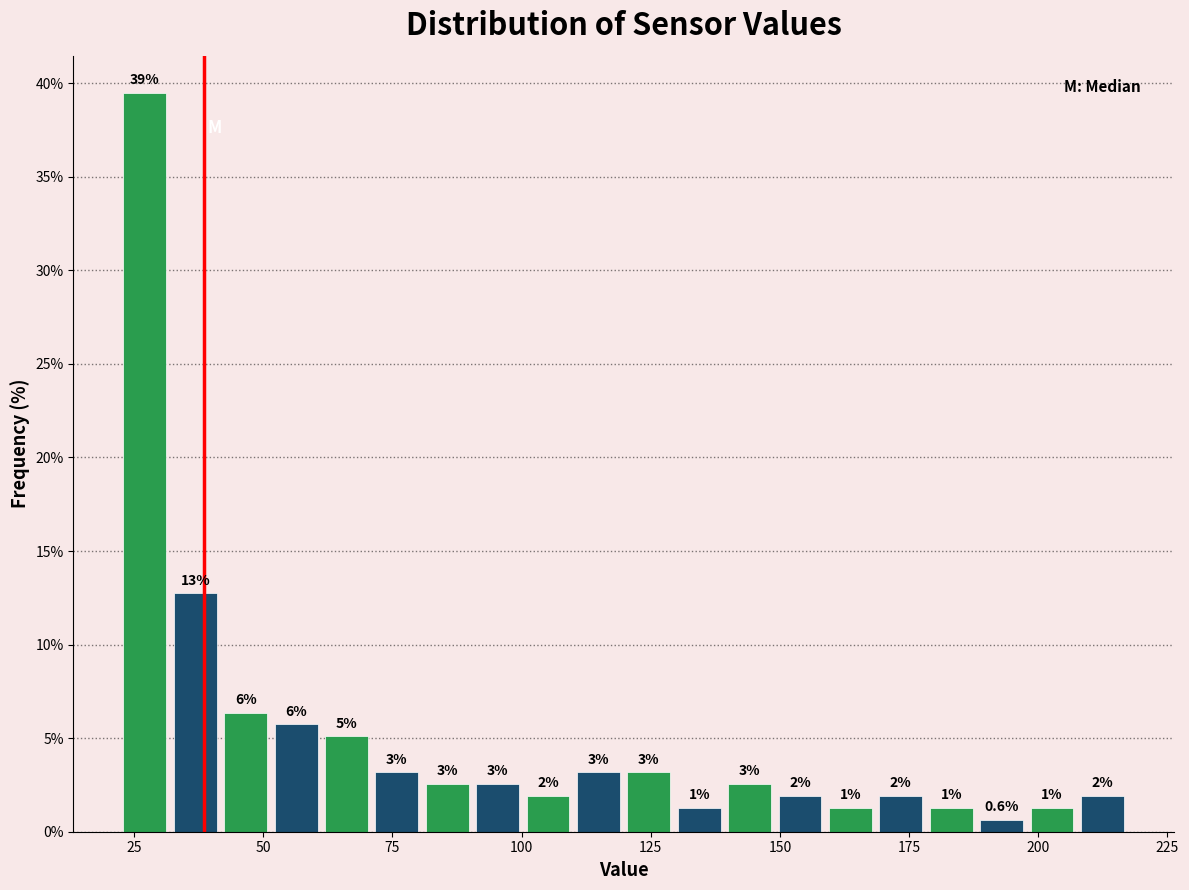

Read against the x-axis, roughly where is the centre of the tallest bar?

25